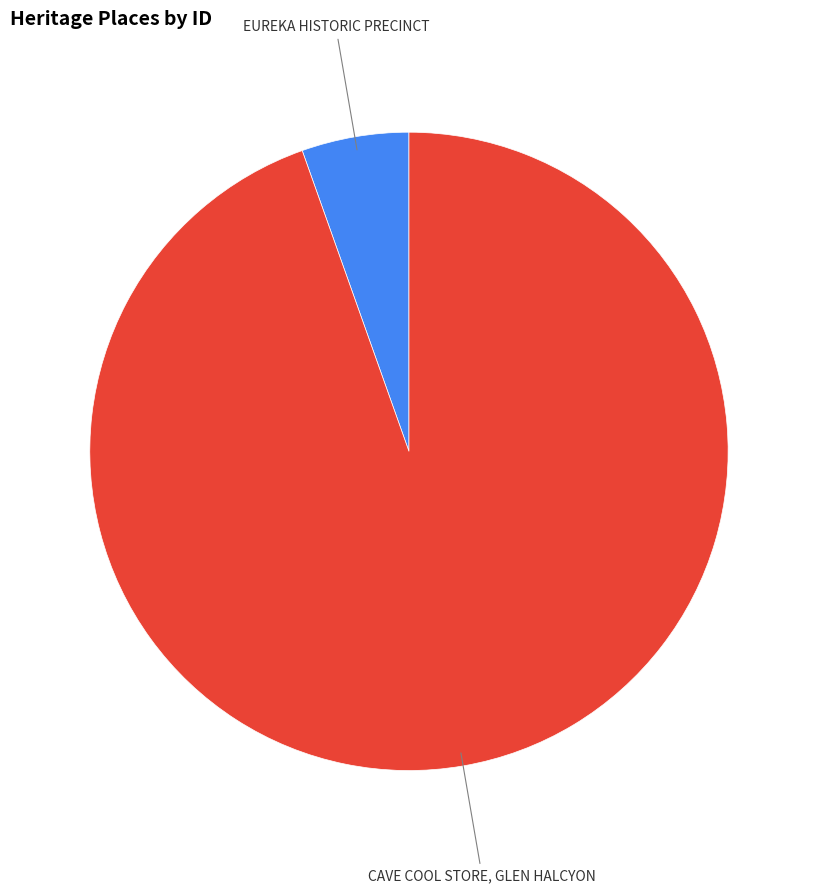

Does any single category account for the majority?

Yes